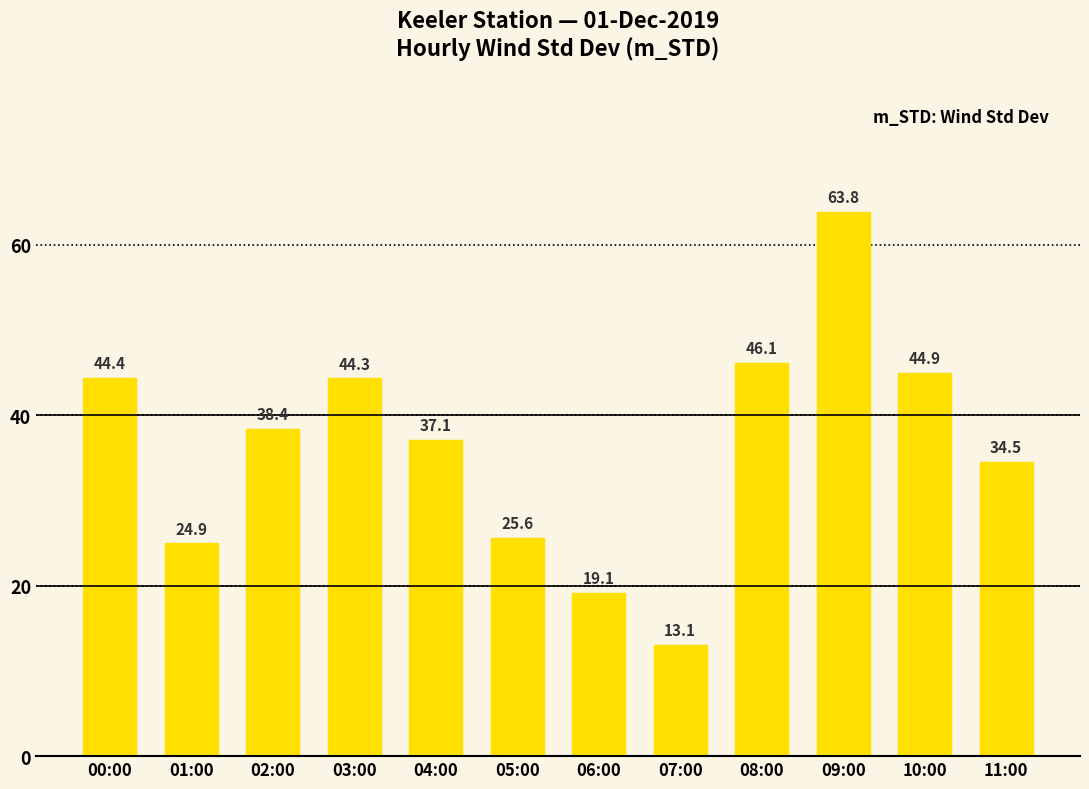

The chart shows a value of 13.1 at 07:00. True or false?

True